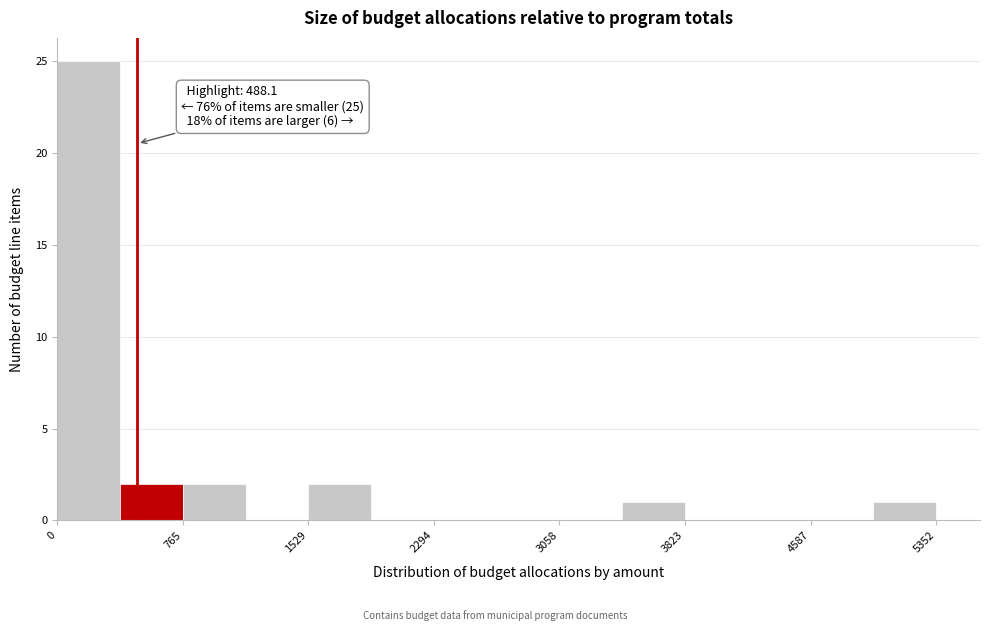

Around what value on the x-axis is the tallest bar? Give the approximate position of its centre, as read against the axis.

200